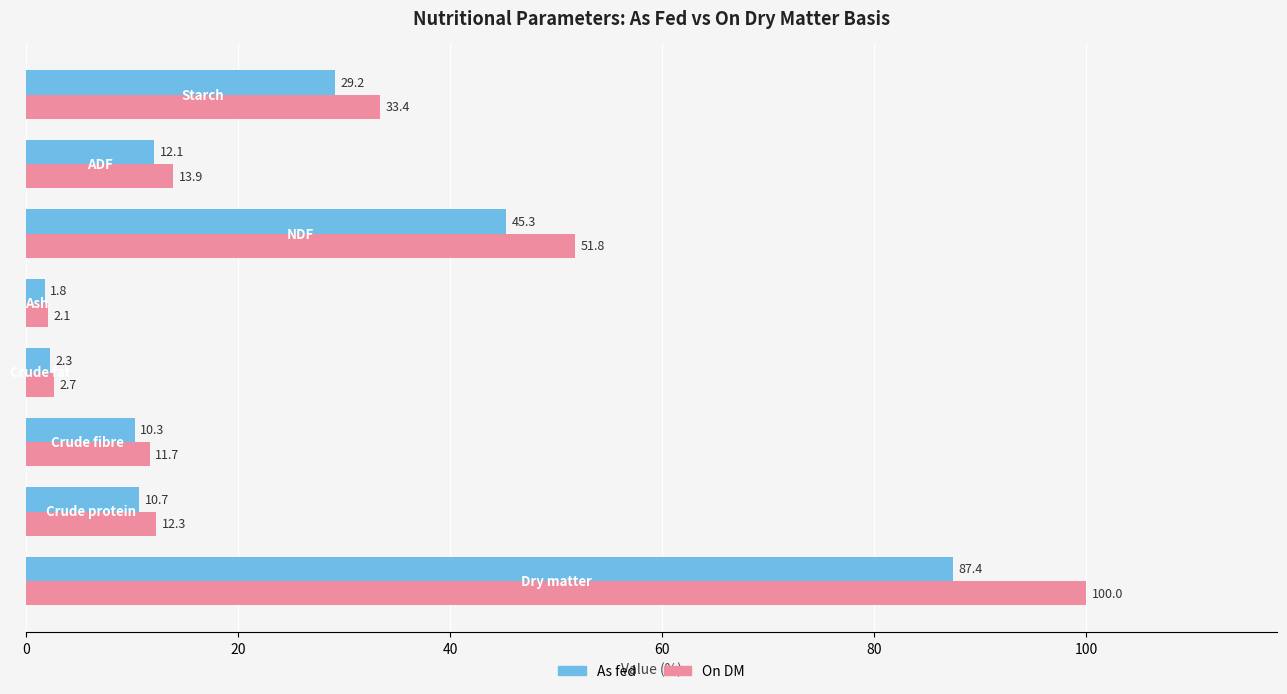

What is the difference between the maximum and minimum values in the On DM series?

97.9